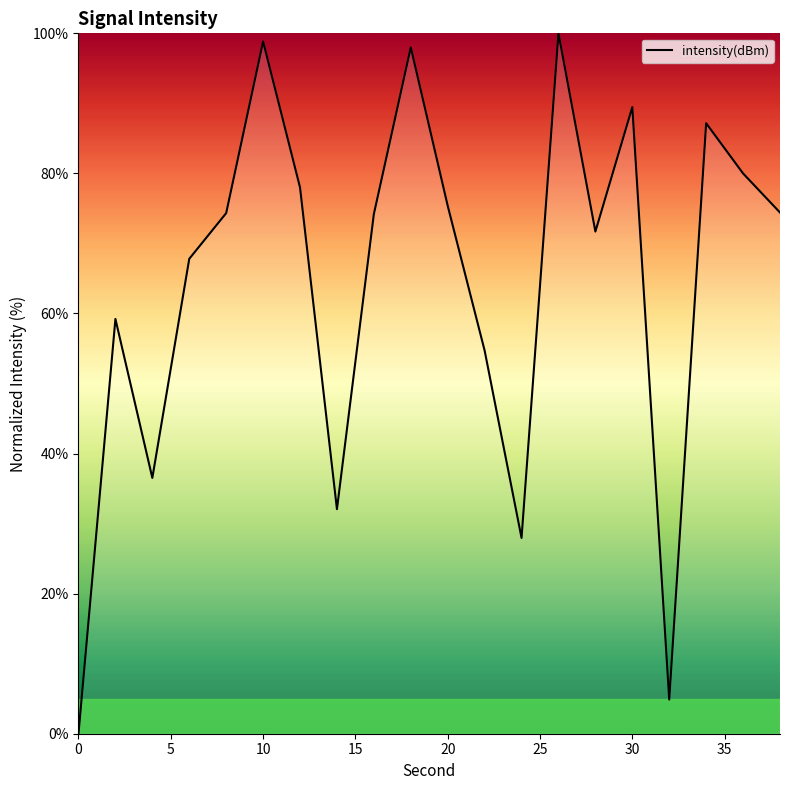

Is this an area chart (filled region under the line)?

No